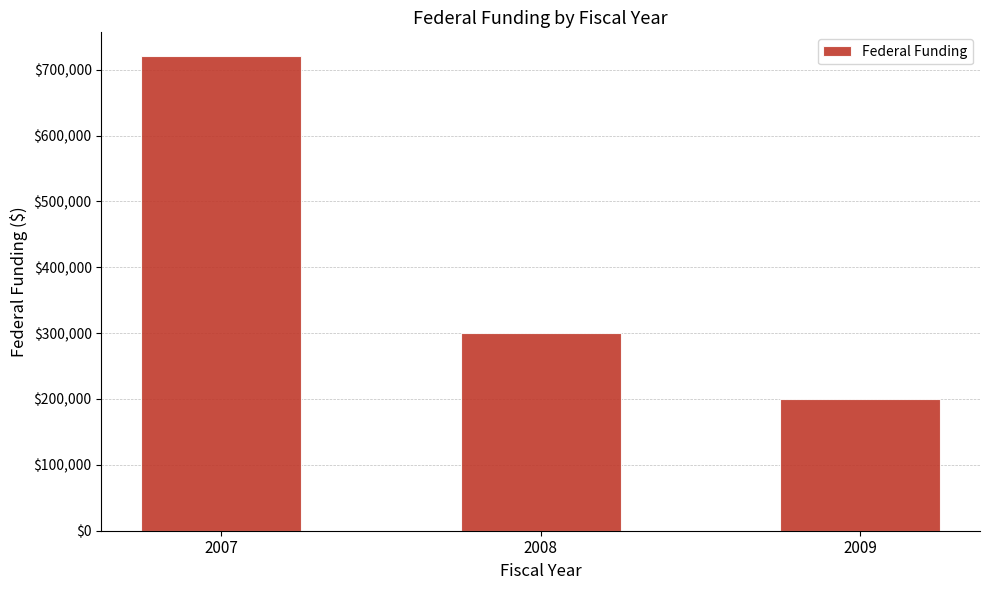

Rank the categories by value from highest to lowest.

2007, 2008, 2009